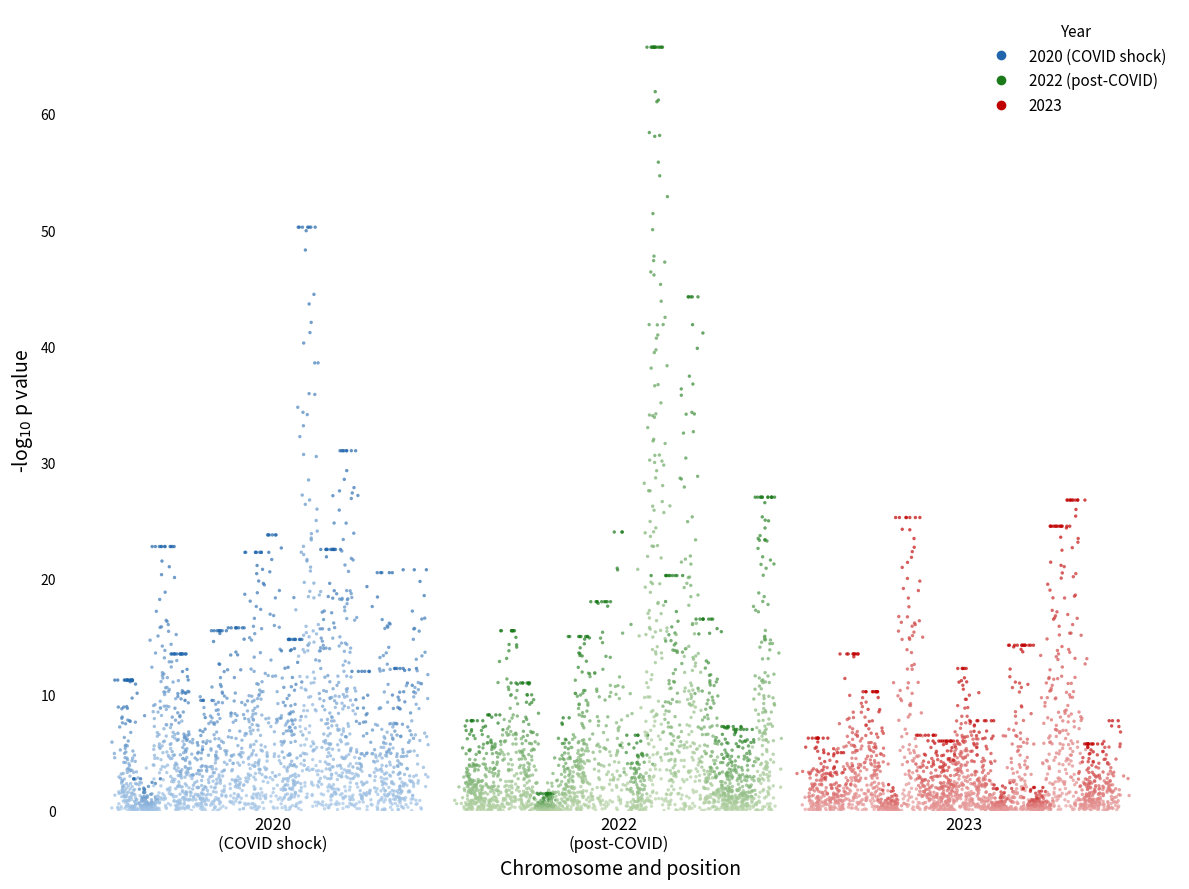

What are all the series names shown in the legend?

2020 (COVID shock), 2022 (post-COVID), 2023